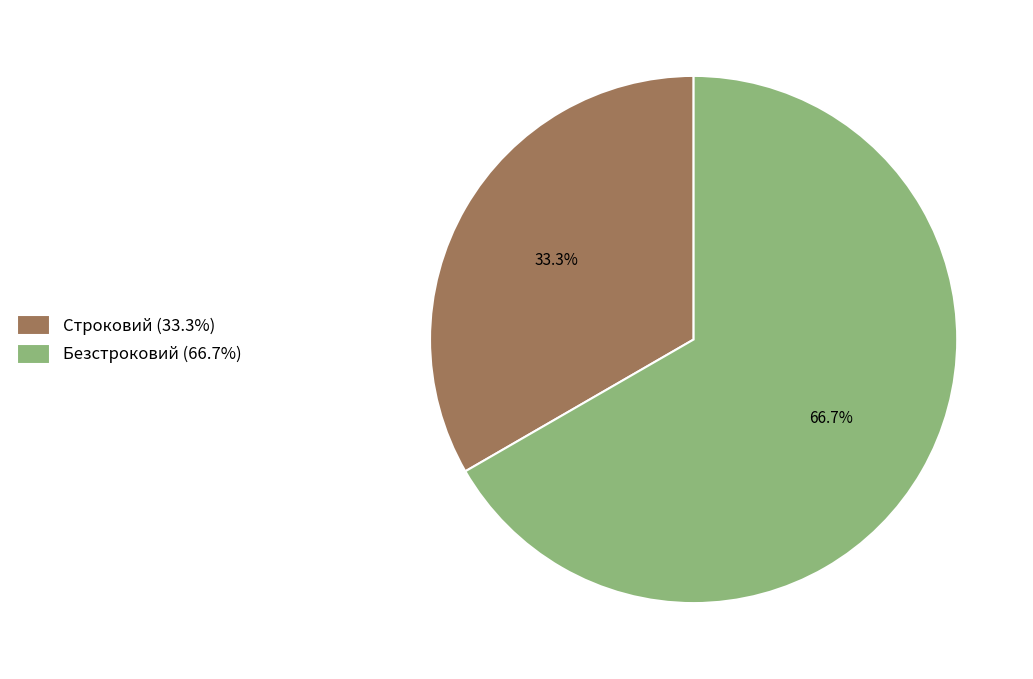

What percentage do Строковий and Безстроковий together represent?

100.0%